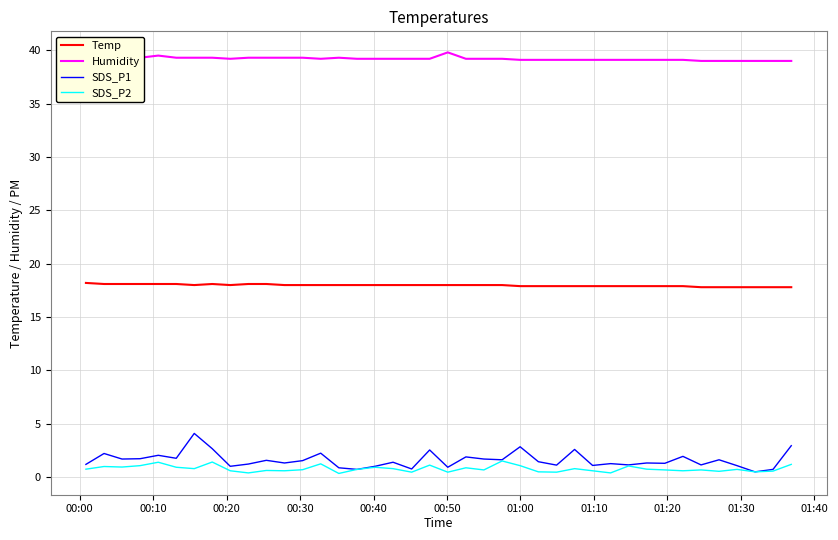

List the series in order of their peak value, lowest first.

SDS_P2, SDS_P1, Temp, Humidity